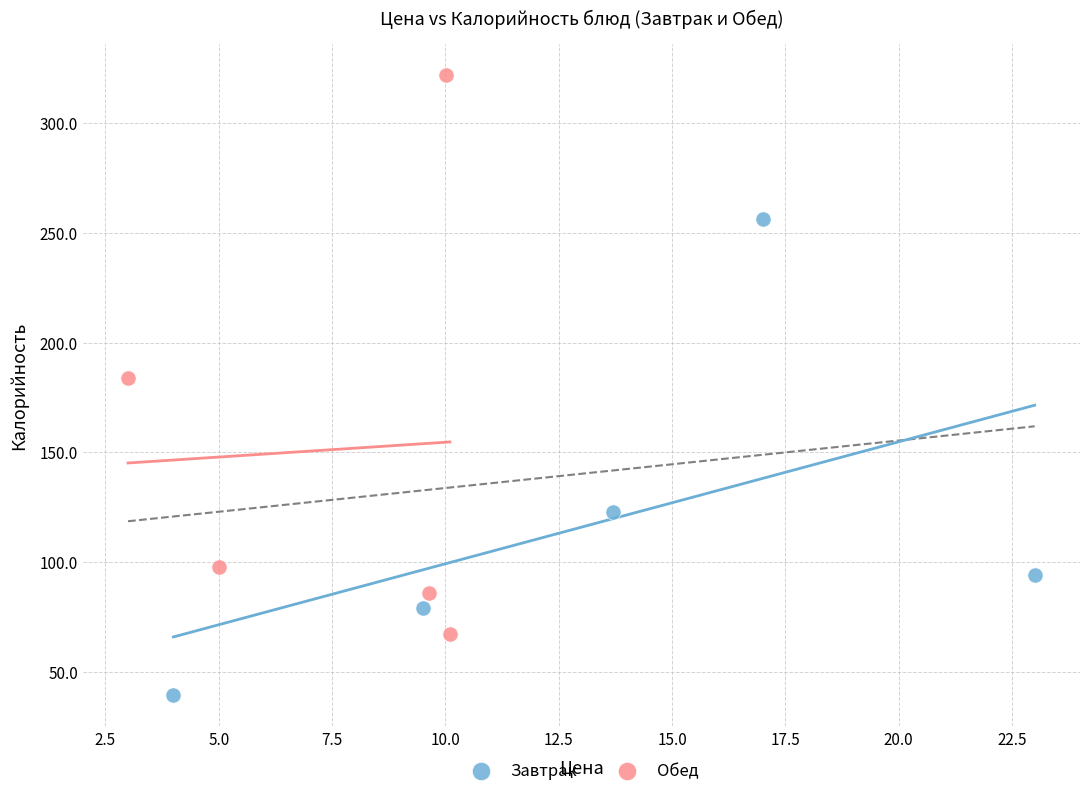

Which series has the widest spread of Y values?

Обед